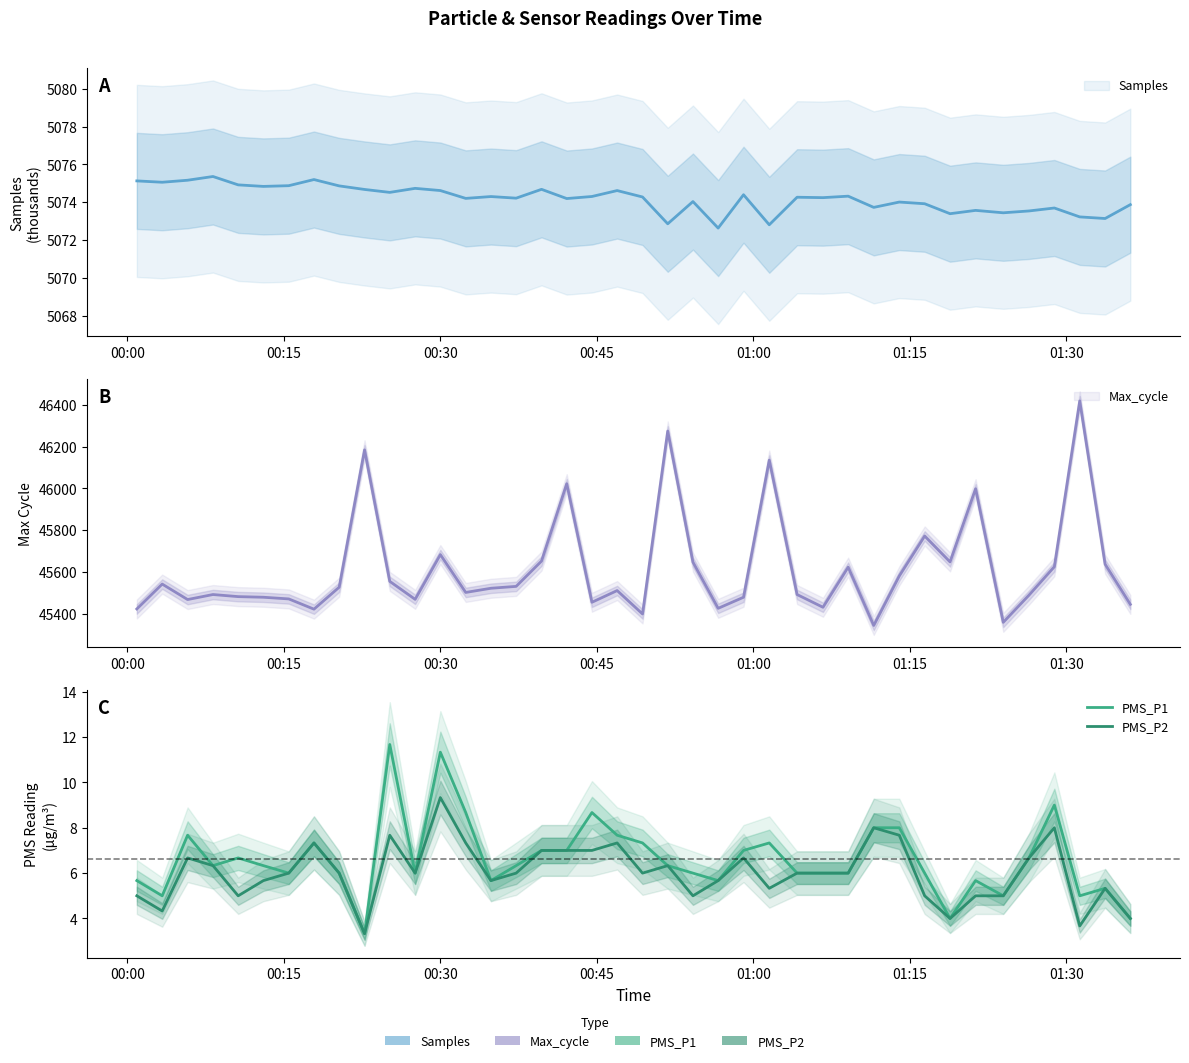

Is this an area chart (filled region under the line)?

No